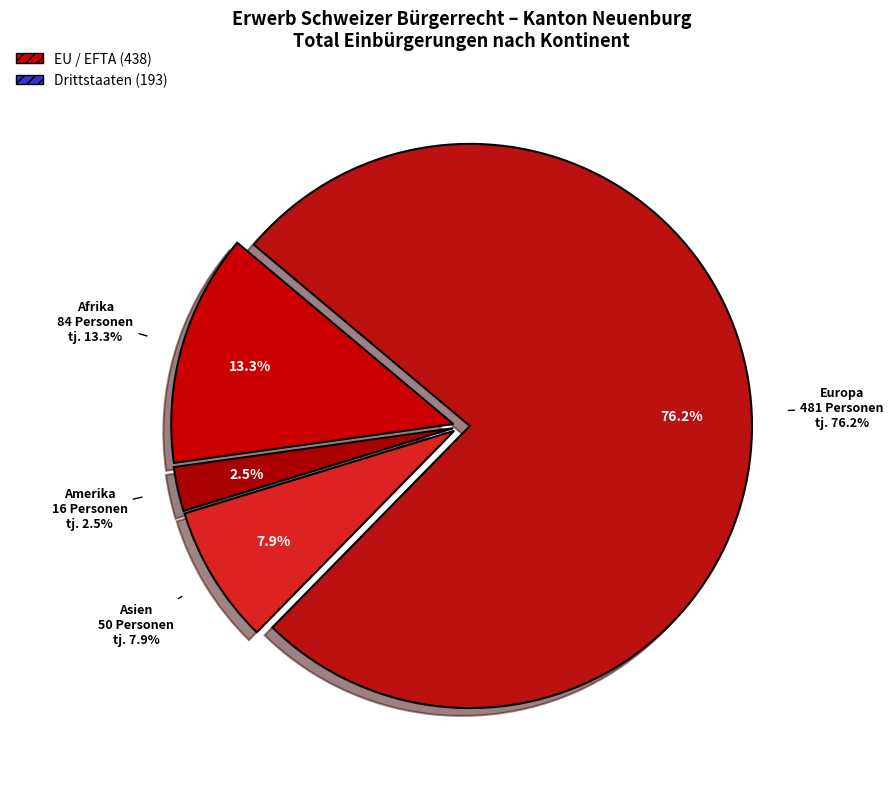

How many segments does this pie chart have?

4